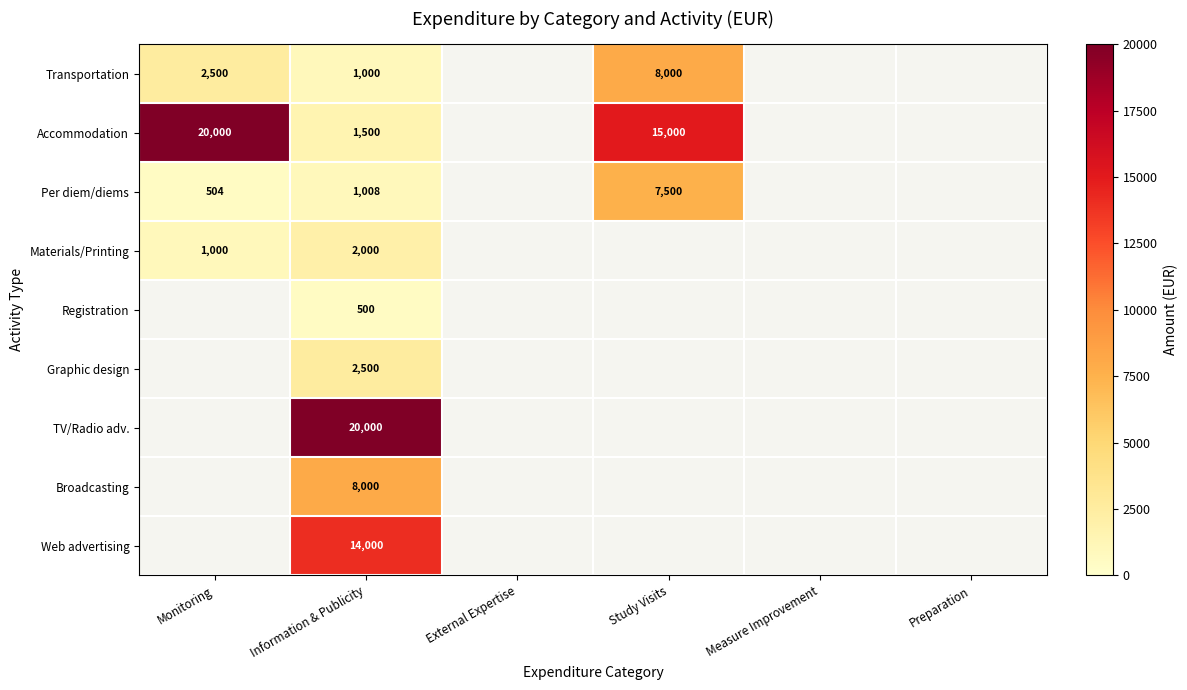

The Transportation series shows 8000 at Study Visits. True or false?

True